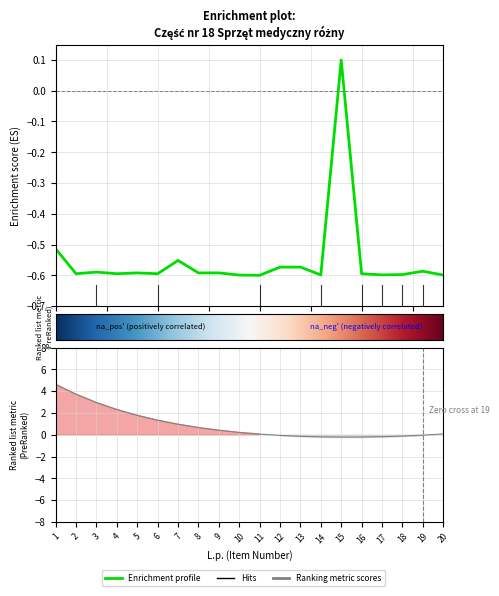

What is the value of the 12th point from the left?

-0.6